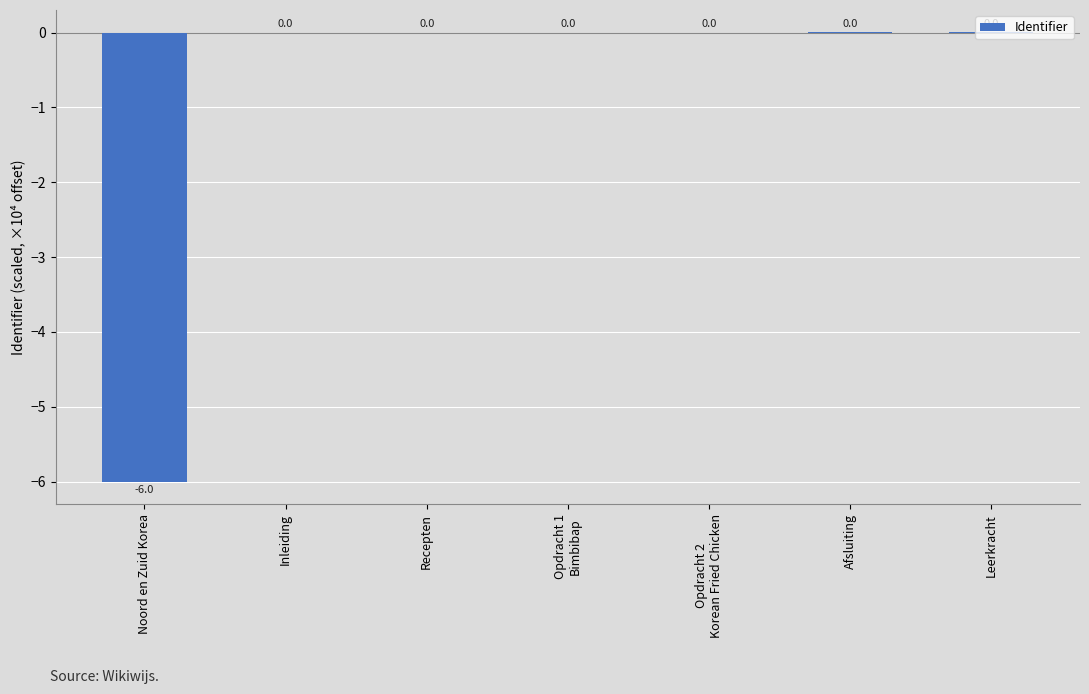

What is the difference between the values at Noord en Zuid Korea and Recepten?

6.0